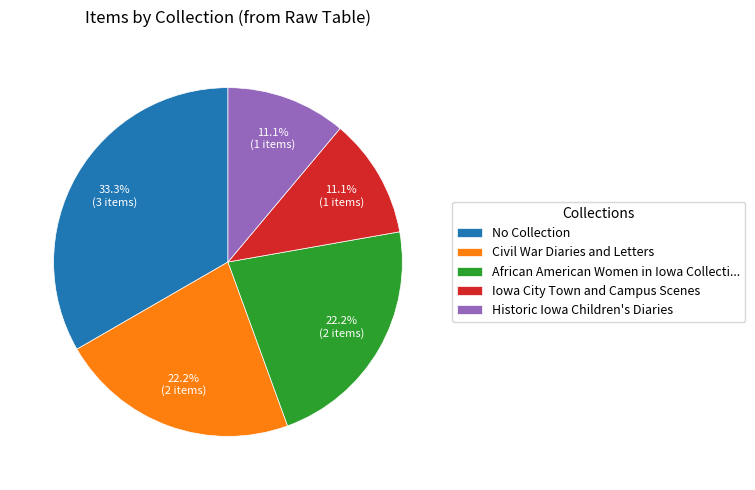

How many segments does this pie chart have?

5